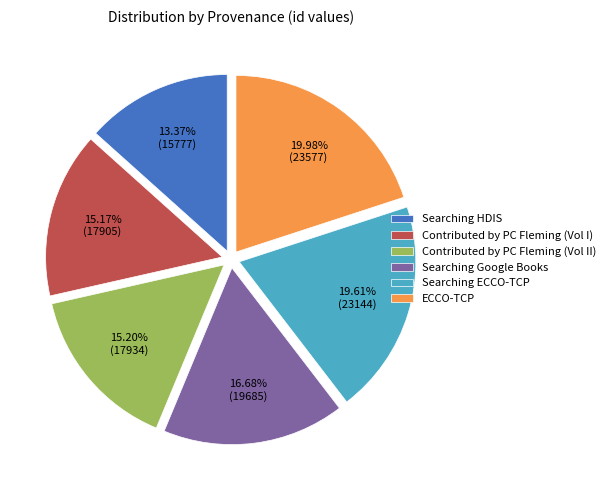

Combined, do Searching HDIS and Searching ECCO-TCP account for over 50%?

No